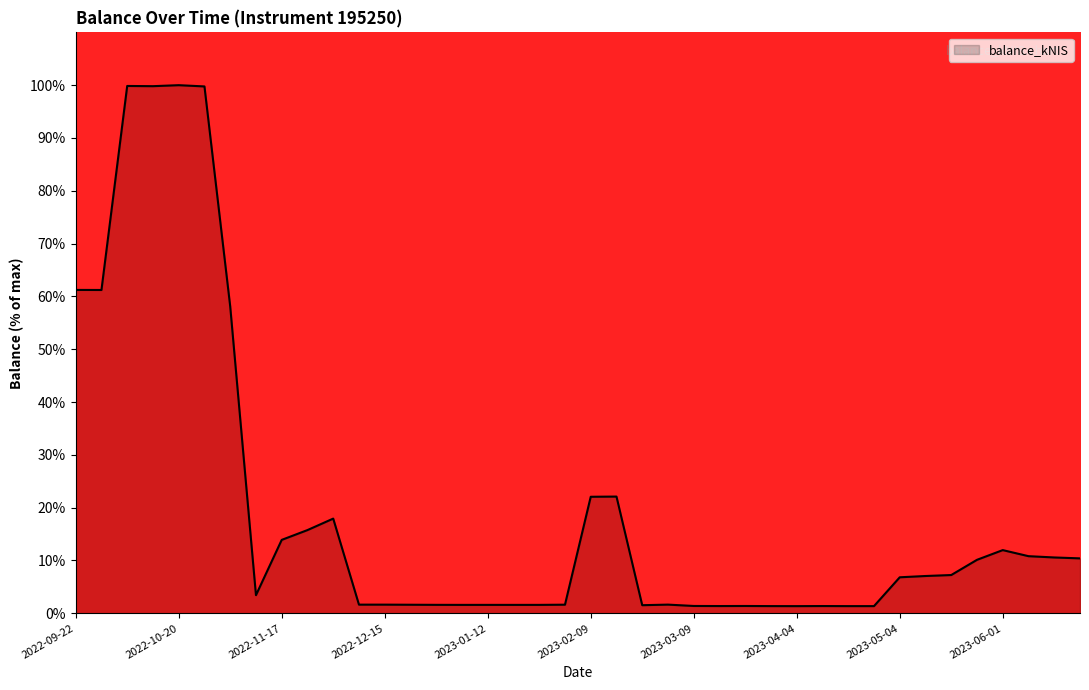

Does the chart have visible grid lines?

No